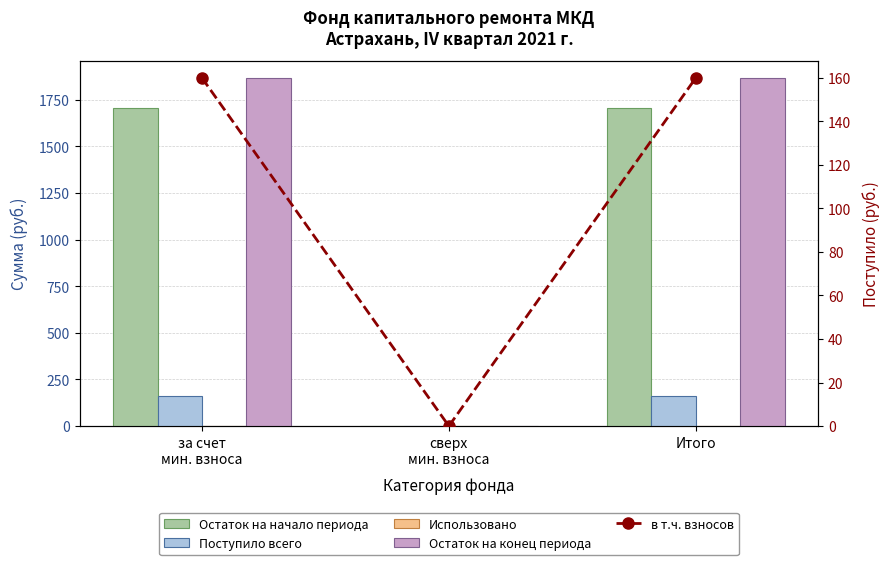

Between за счет
мин. взноса and Итого, which is larger?

за счет
мин. взноса